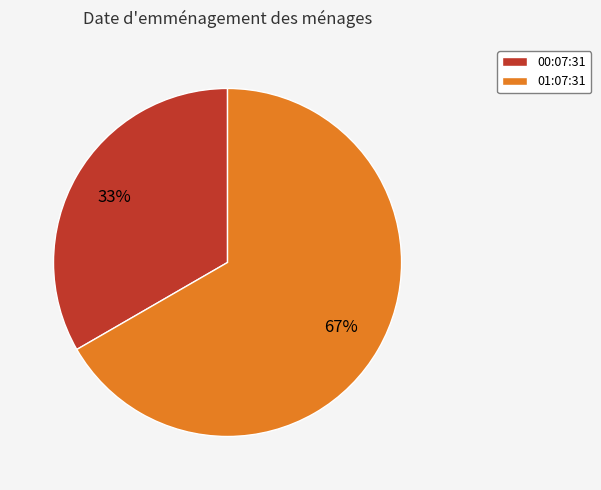

The 00:07:31 slice represents 22% of the pie. True or false?

False